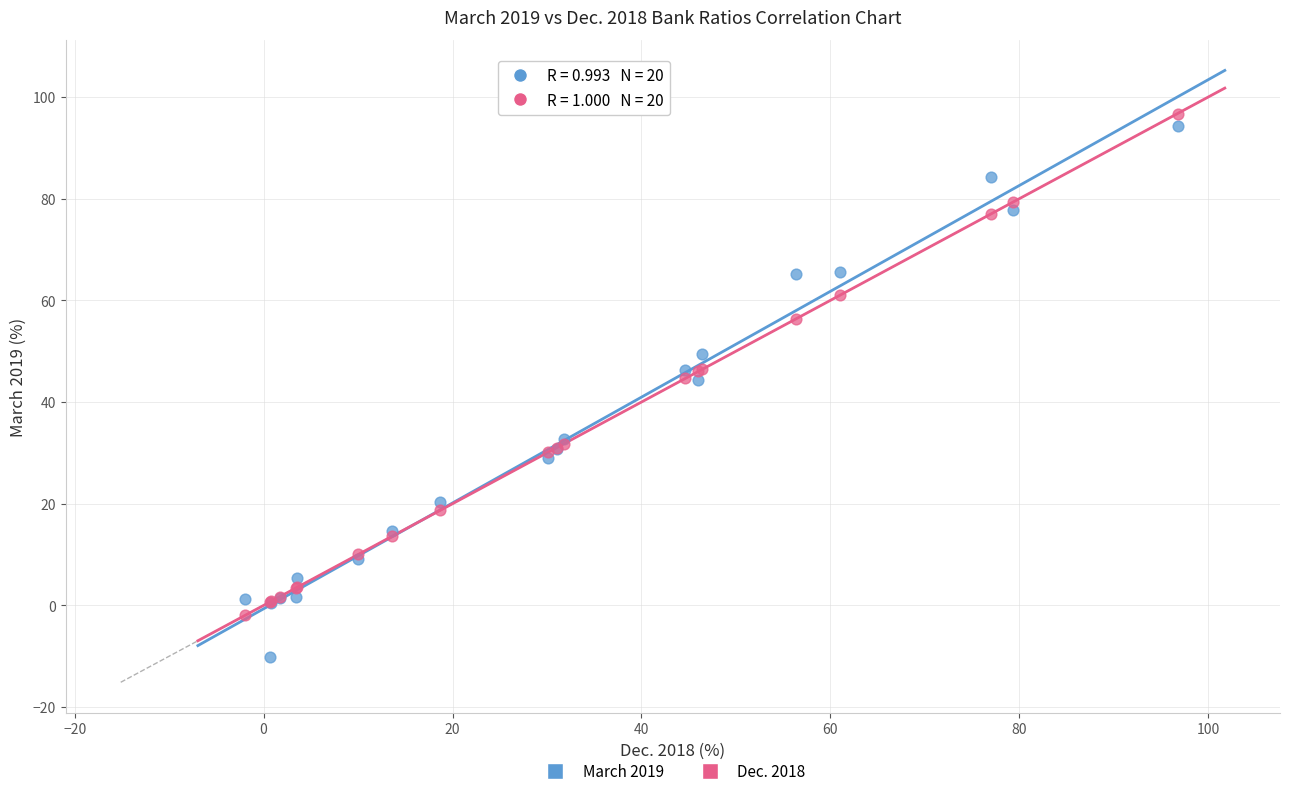

Which series has the widest spread of Y values?

March 2019